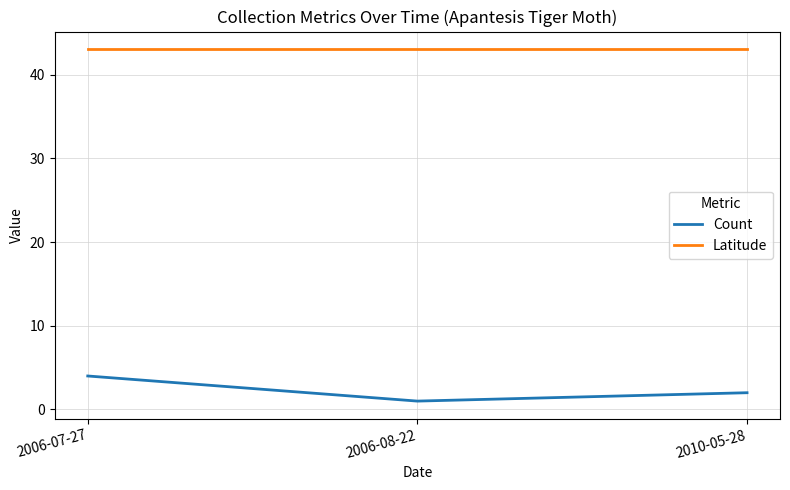

Which series has the largest range (max minus min)?

Count